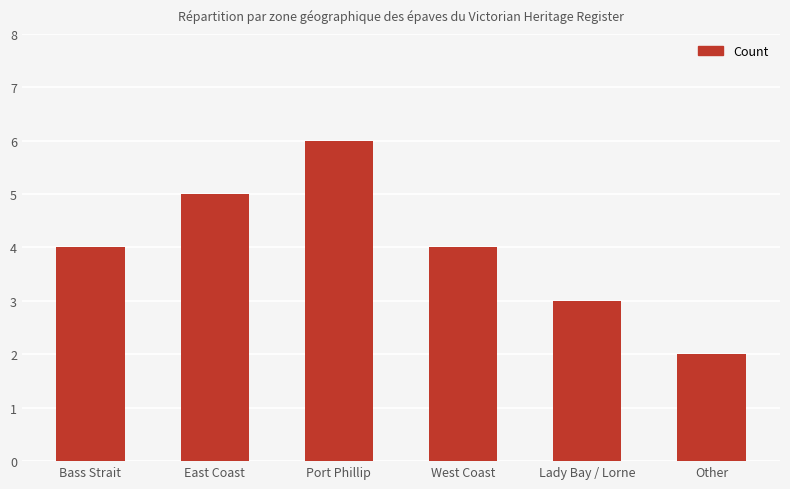

What position from the left is Other?

6